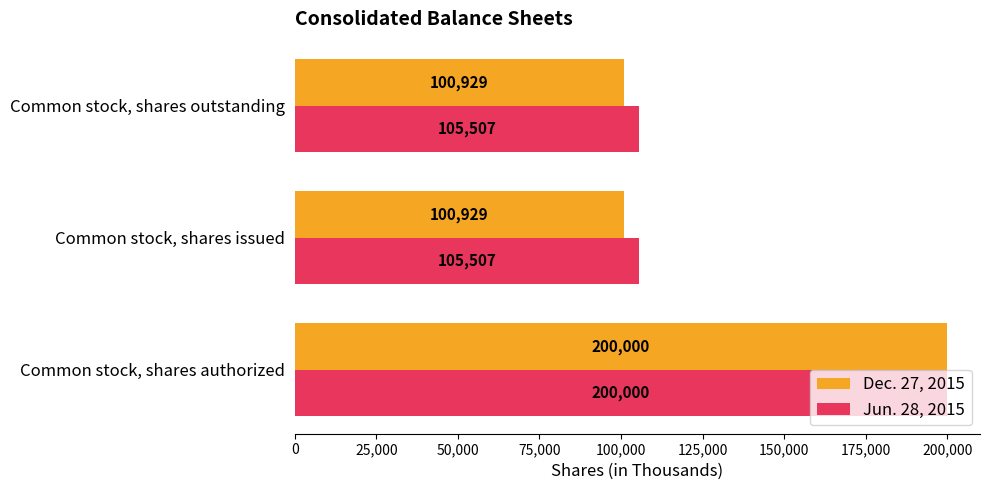

Which category has the highest value in the Jun. 28, 2015 series?

Common stock, shares authorized